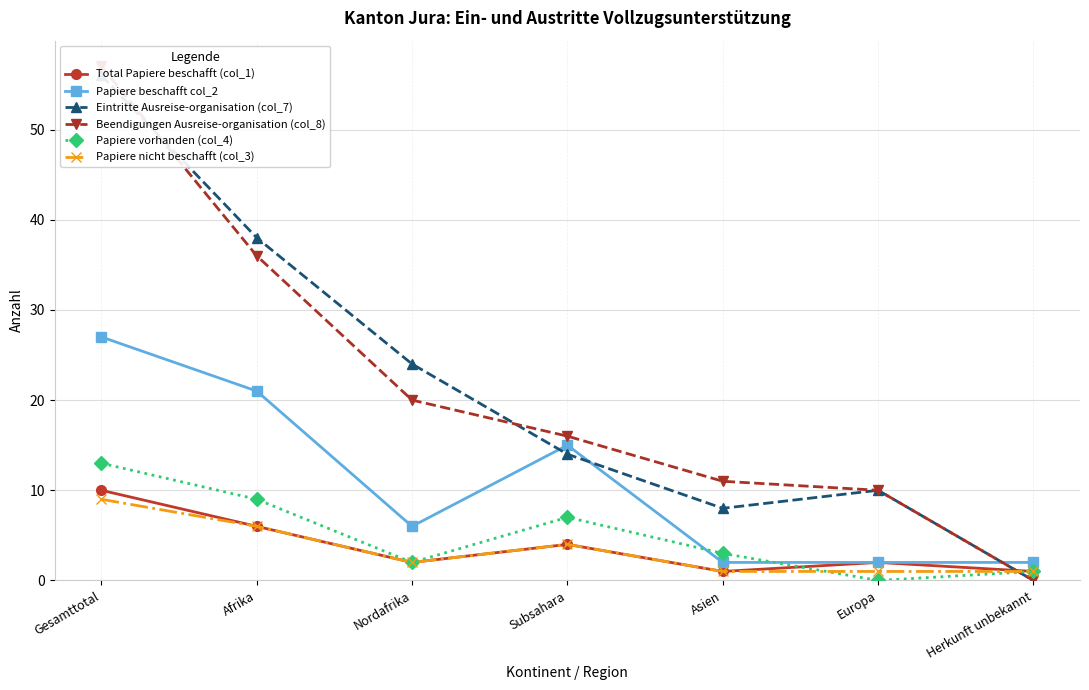

What are all the series names shown in the legend?

Total Papiere beschafft (col_1), Papiere beschafft col_2, Eintritte Ausreise-organisation (col_7), Beendigungen Ausreise-organisation (col_8), Papiere vorhanden (col_4), Papiere nicht beschafft (col_3)